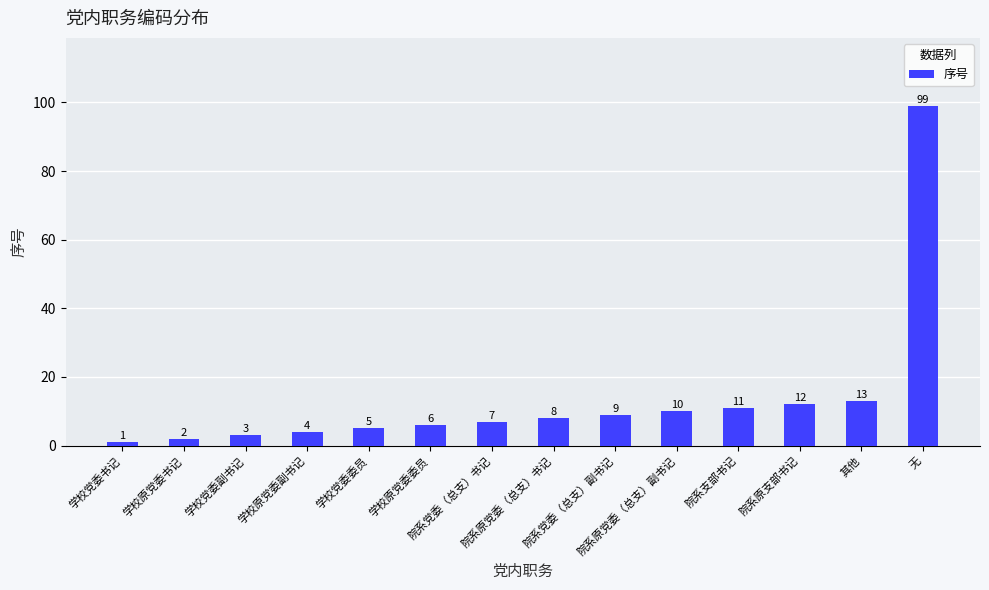

How many distinct data groups are displayed?

1